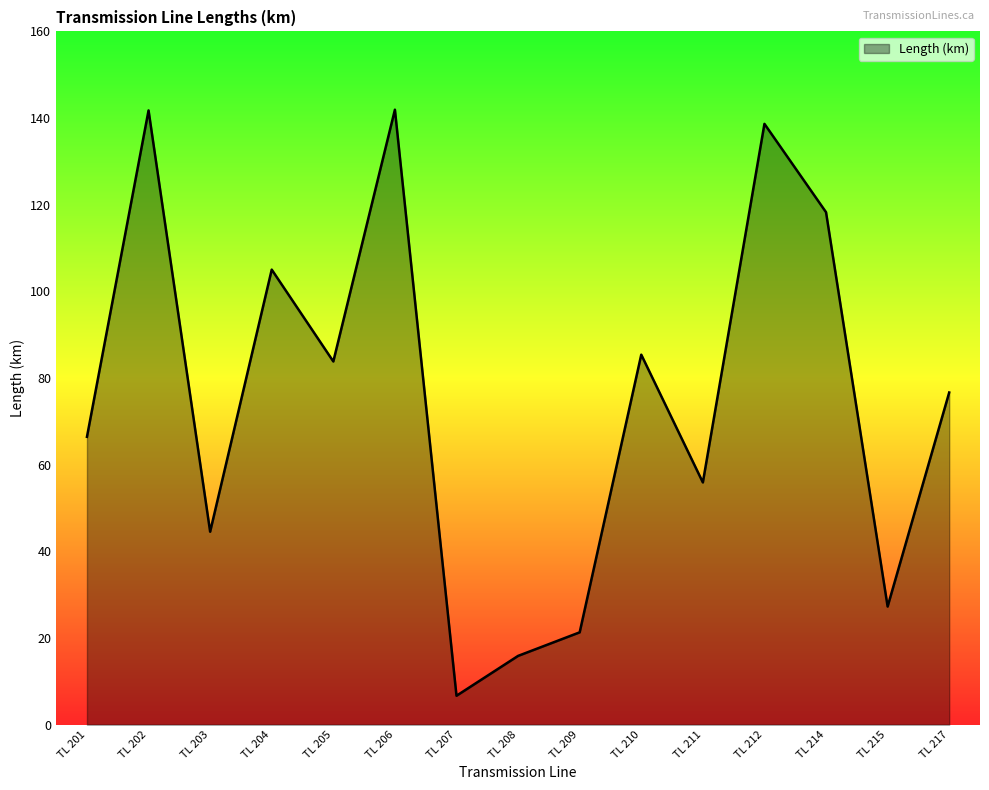

What is the difference between the maximum and minimum values?

135.3